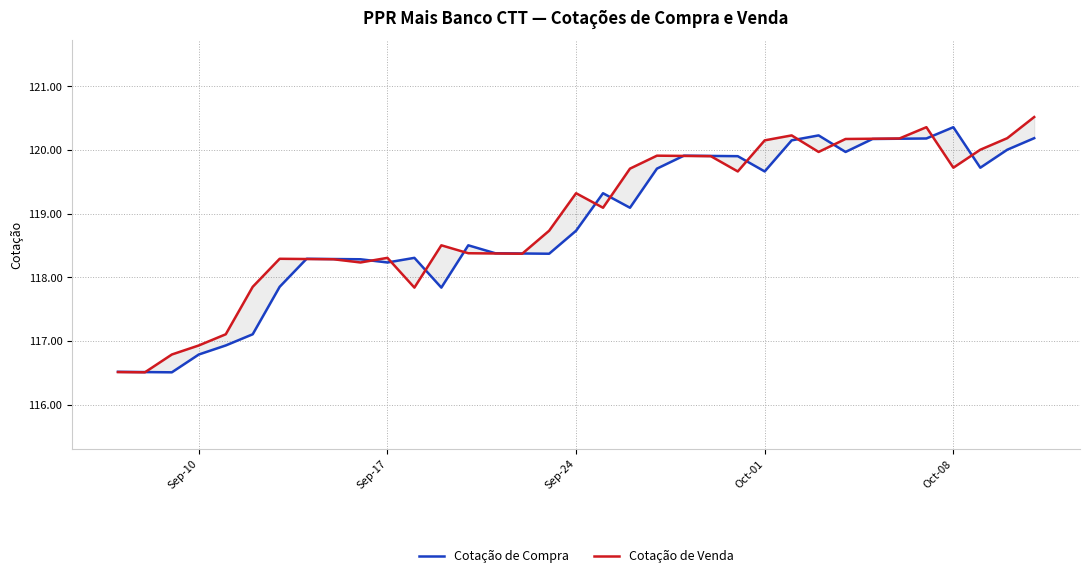

How many lines are shown in the chart?

2